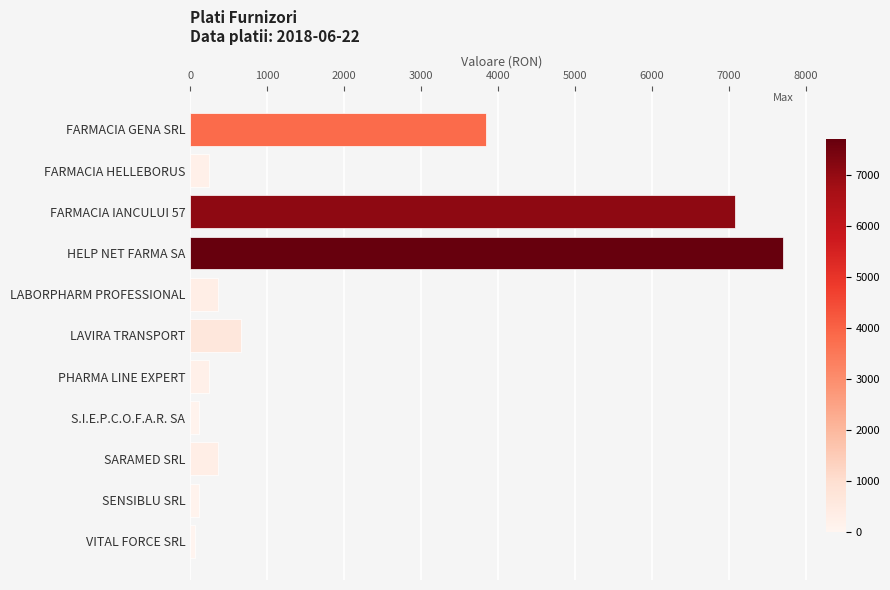

What is the difference between the maximum and minimum values?

7643